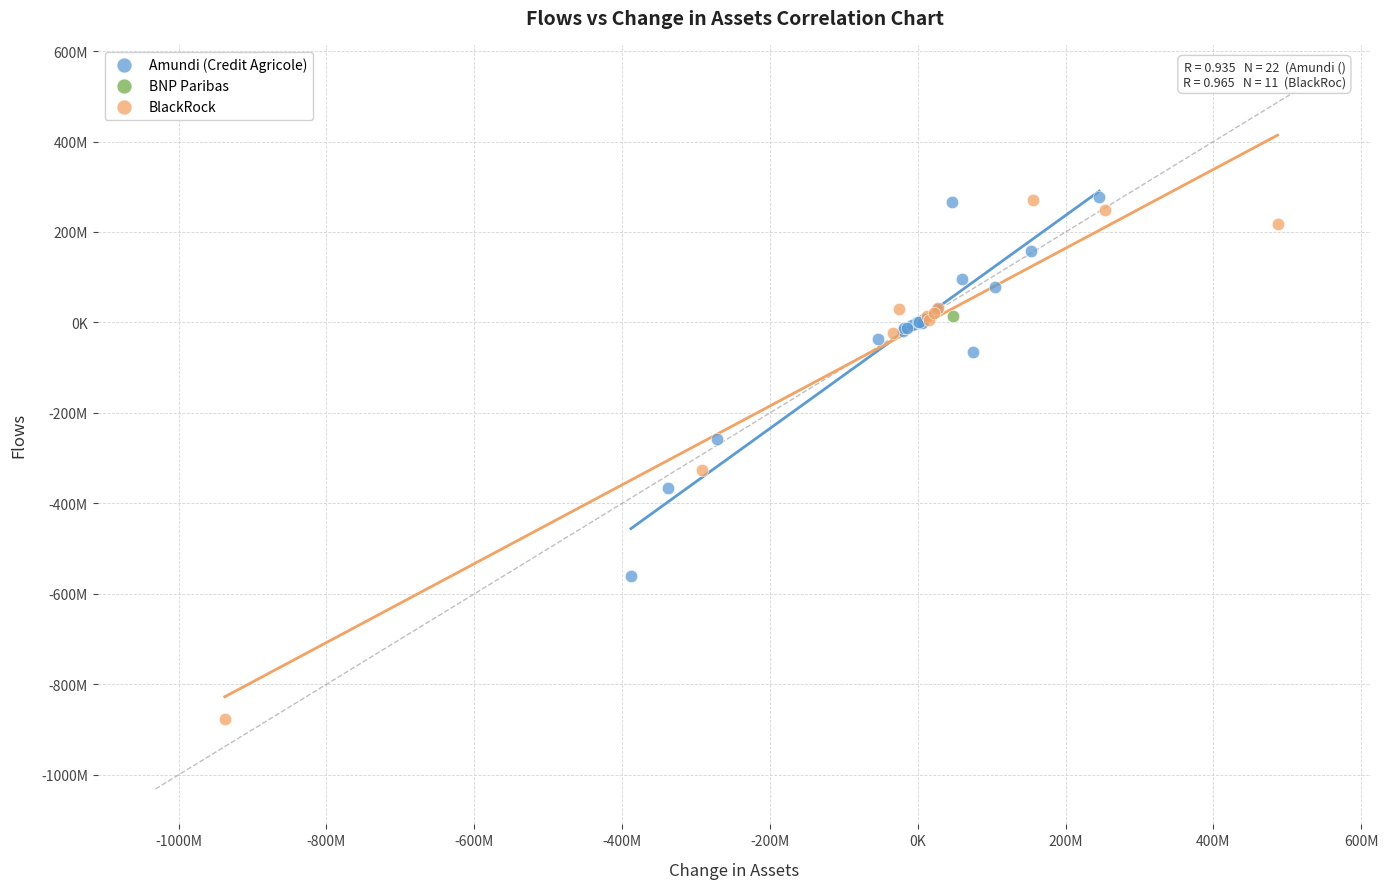

What are all the series names shown in the legend?

Amundi (Credit Agricole), BNP Paribas, BlackRock